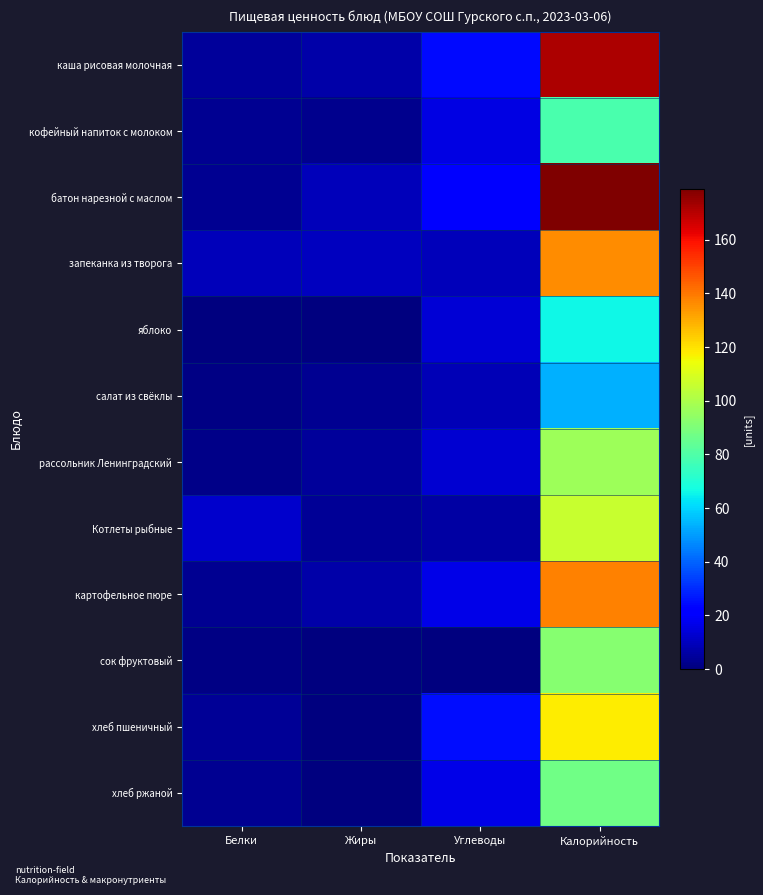

At which category does the chart reach its minimum across all series?

Жиры